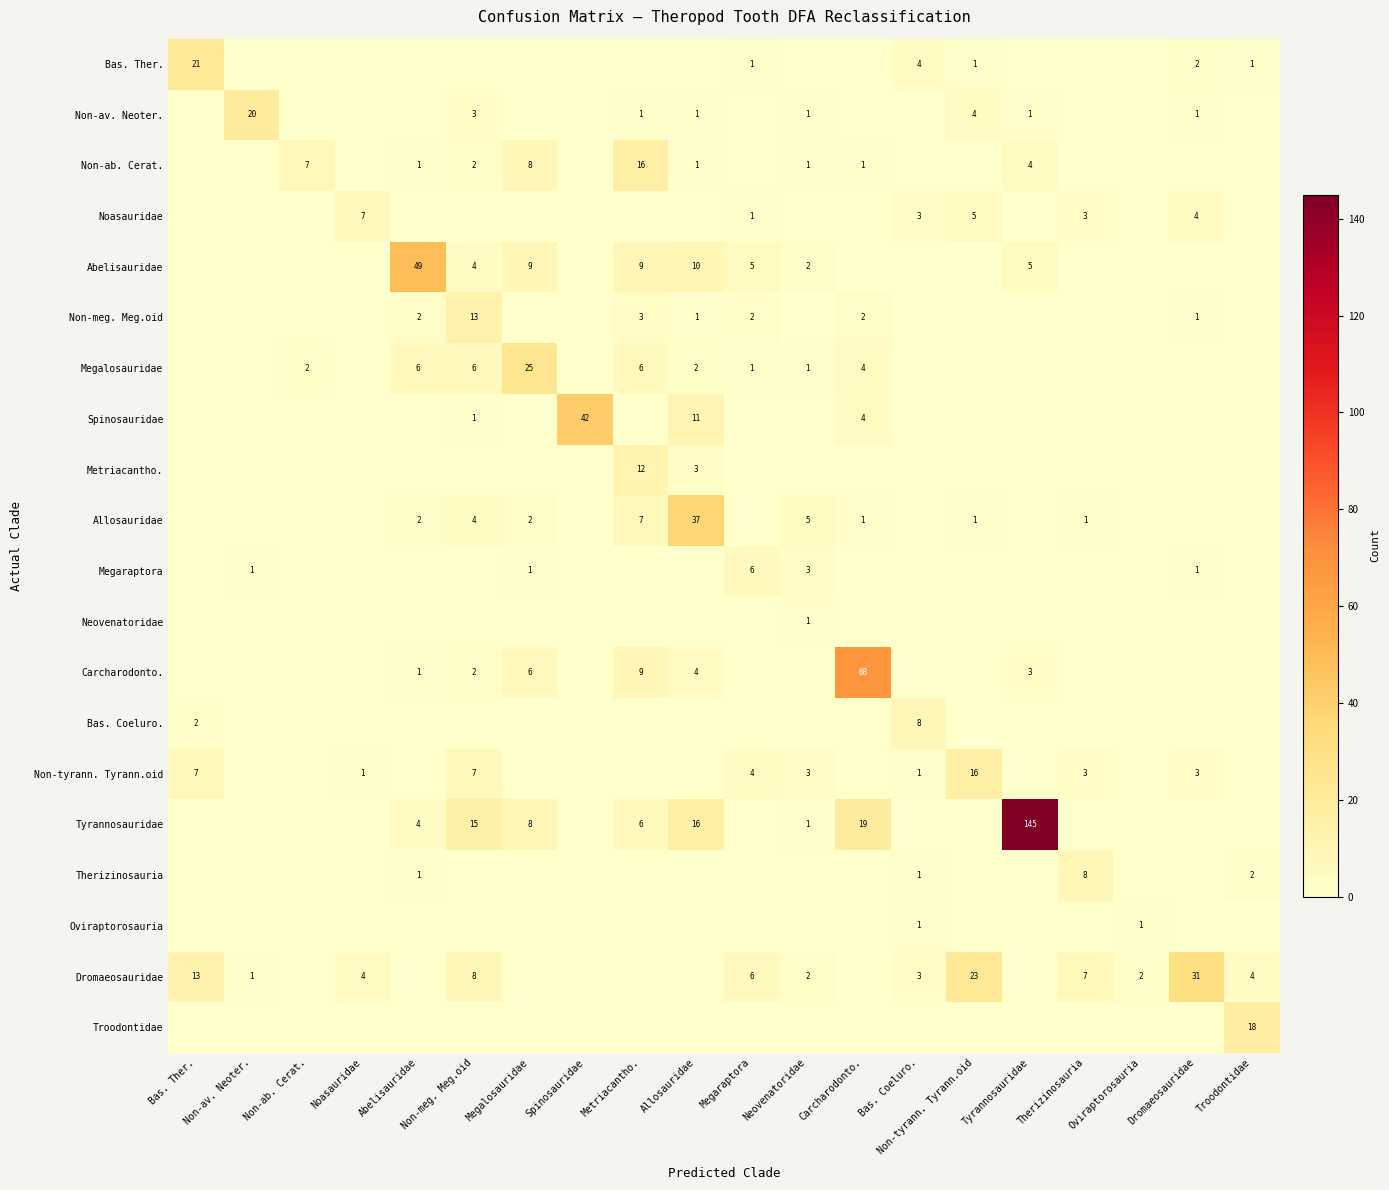

What is the sum of the Non-tyrann. Tyrann.oid values at Neovenatoridae and Bas. Coeluro.?

4